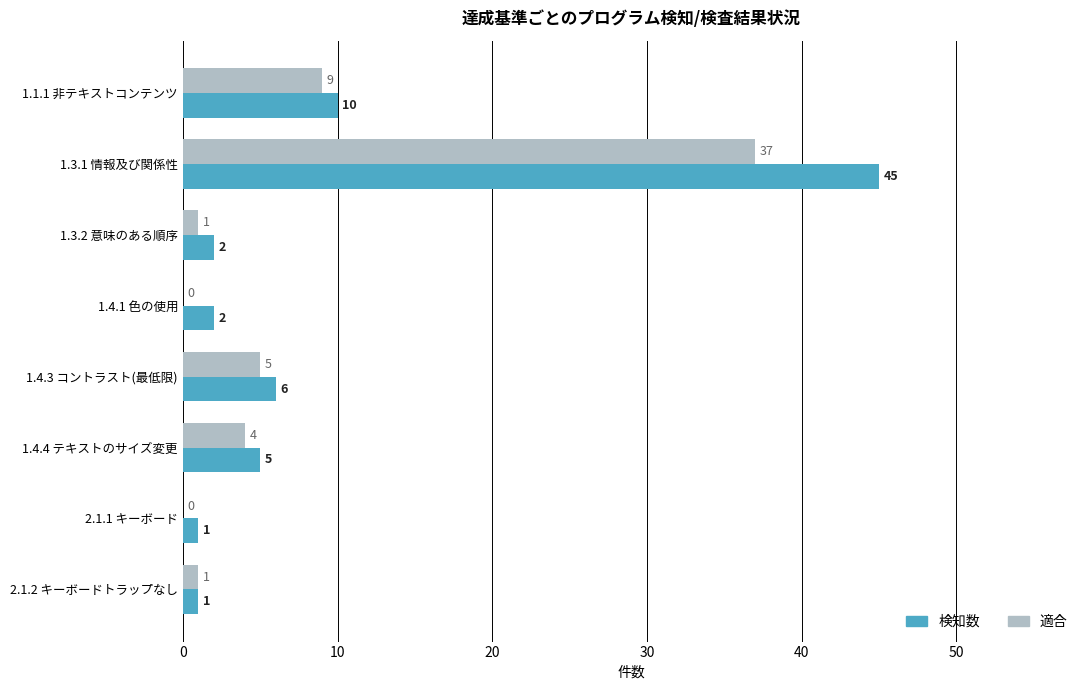

Is the value of 検知数 at 1.3.2 意味のある順序 greater than the value of 適合 at 2.1.1 キーボード?

Yes